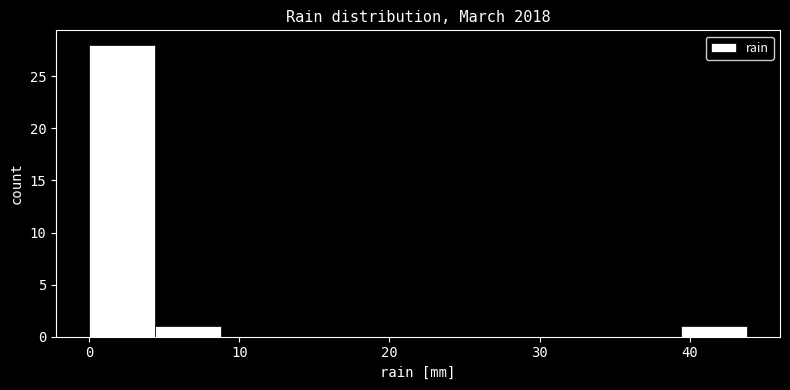

How tall is the bar that spans 4 to 9 on the x-axis? Neither the bar edges nor the heights are printed on the chart, so give them approximately, as read against the axes.

1